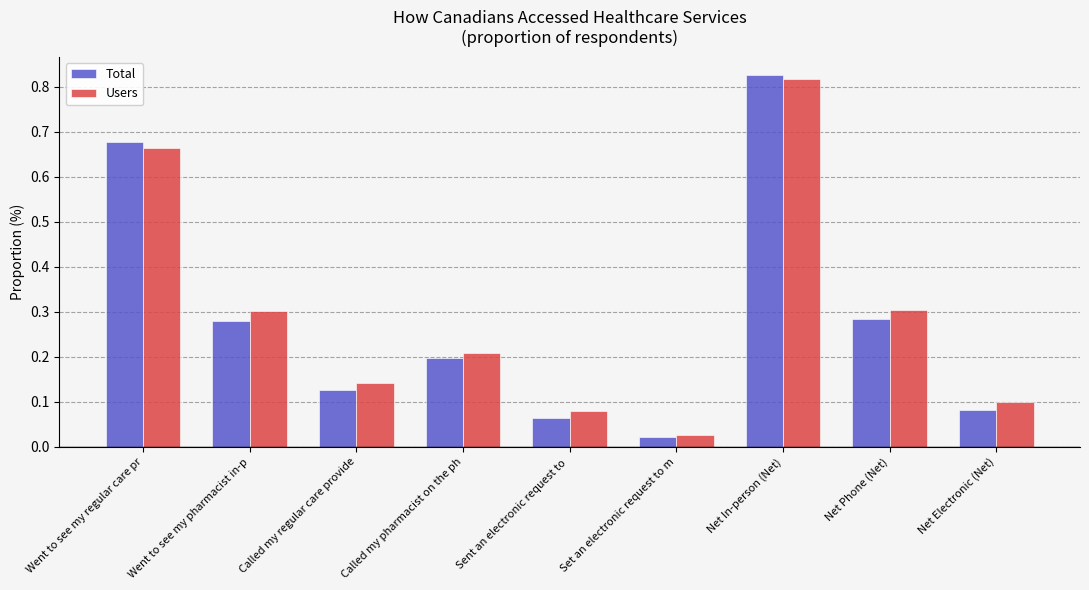

At which label does Total reach its peak?

Net In-person (Net)